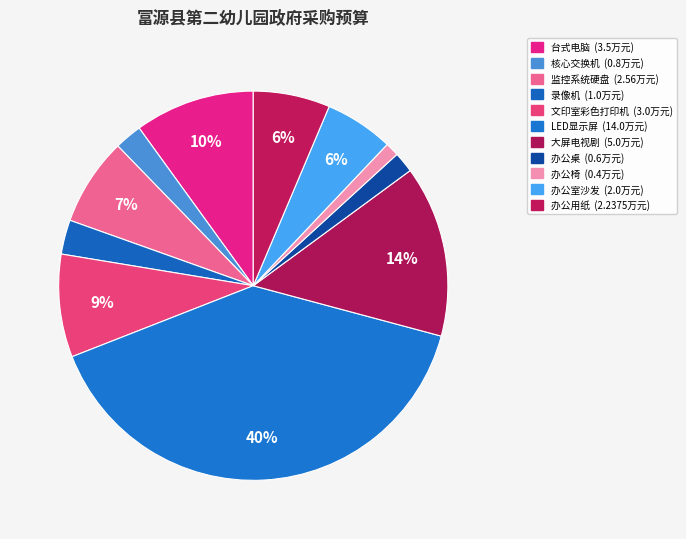

Count the number of slices in the pie.

11